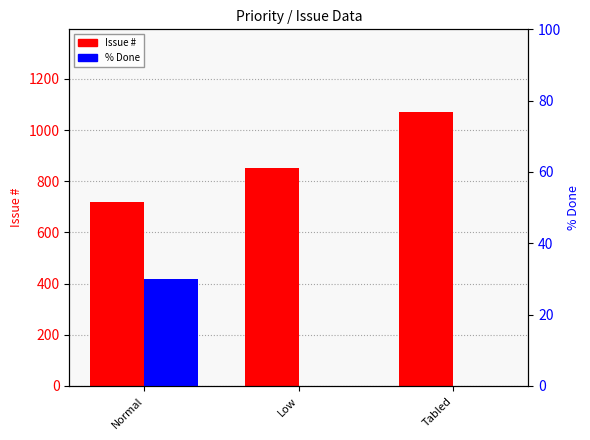

Which series changed the most between Low and Tabled?

Issue #